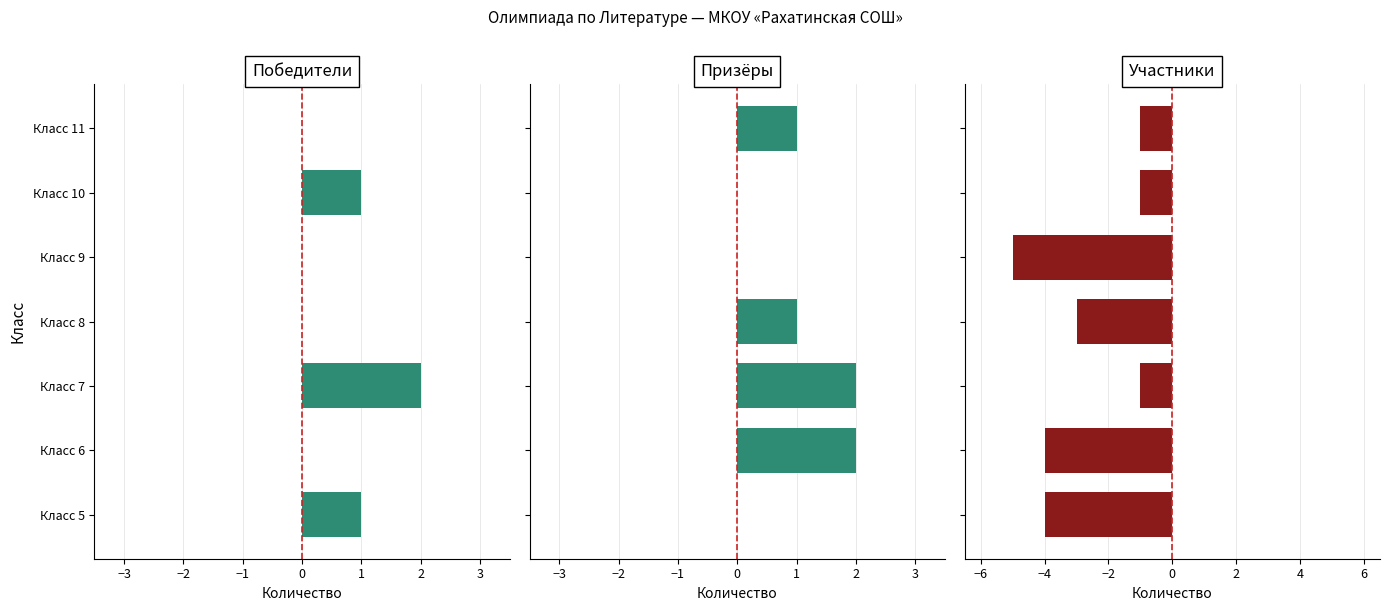

Which series has the widest spread of values?

Участники